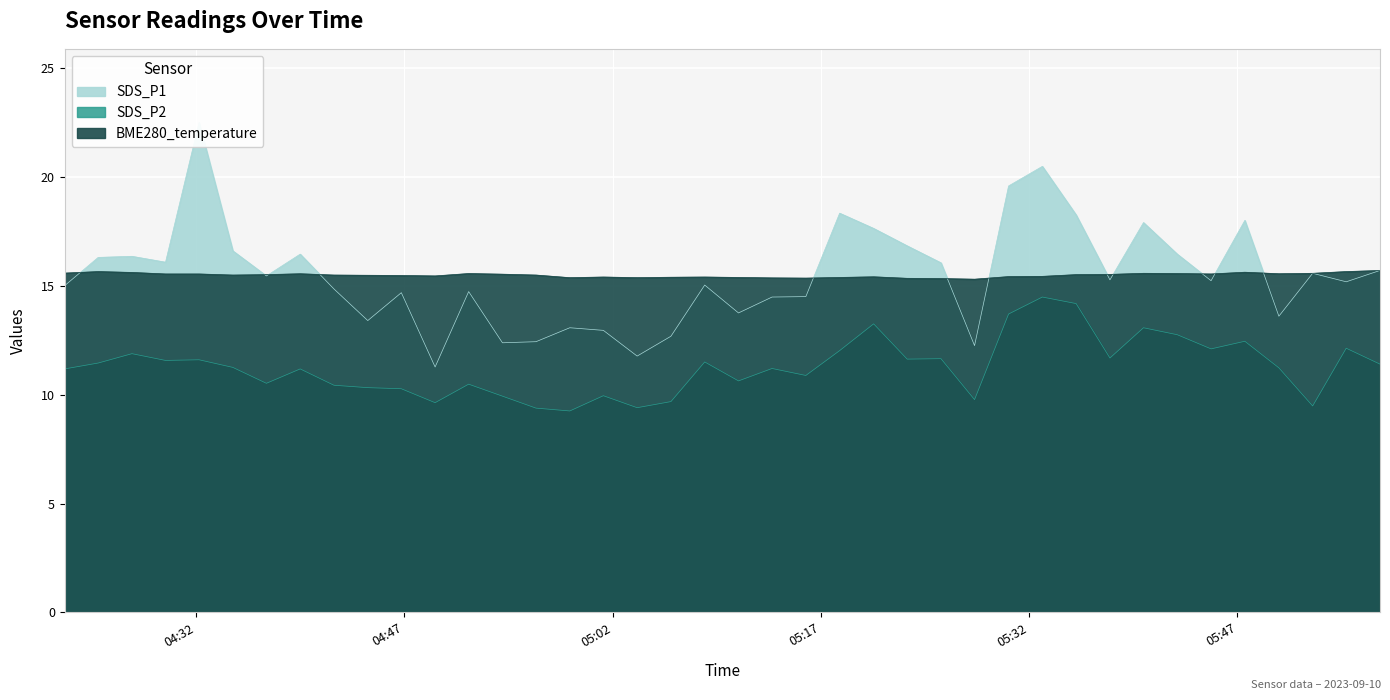

What is the total value across all series at 2023/09/10 05:23:13?

43.8